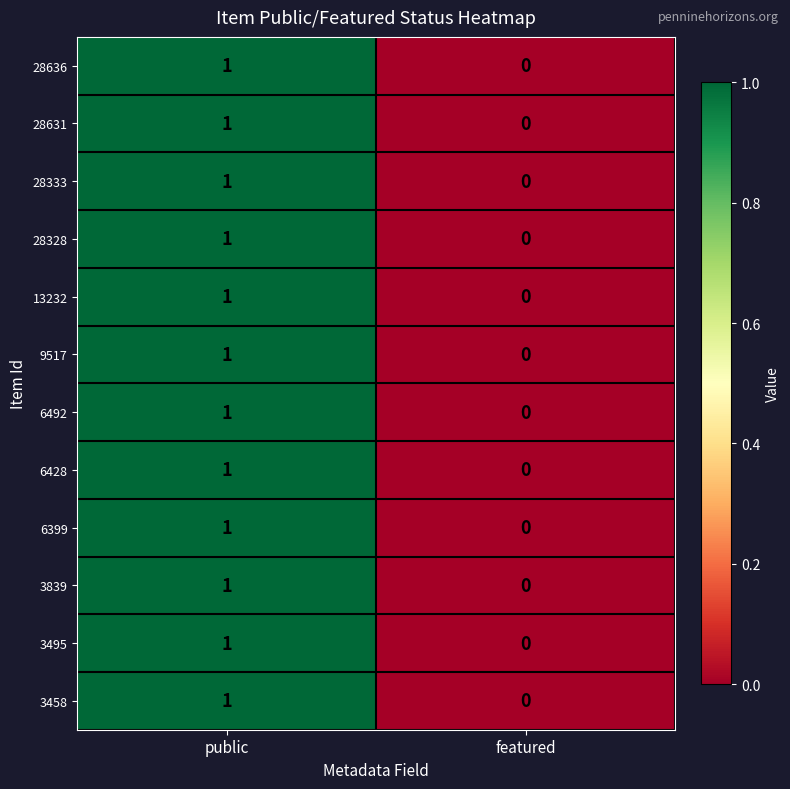

What is the greatest value displayed?

1